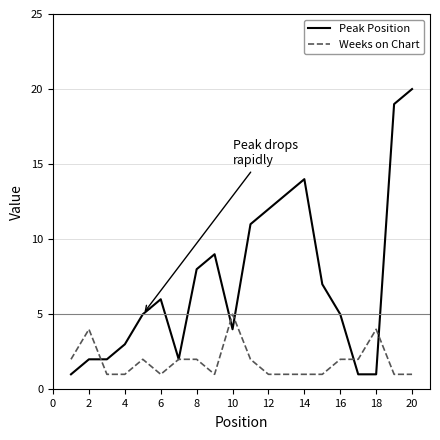

Which series has the largest range (max minus min)?

Peak Position